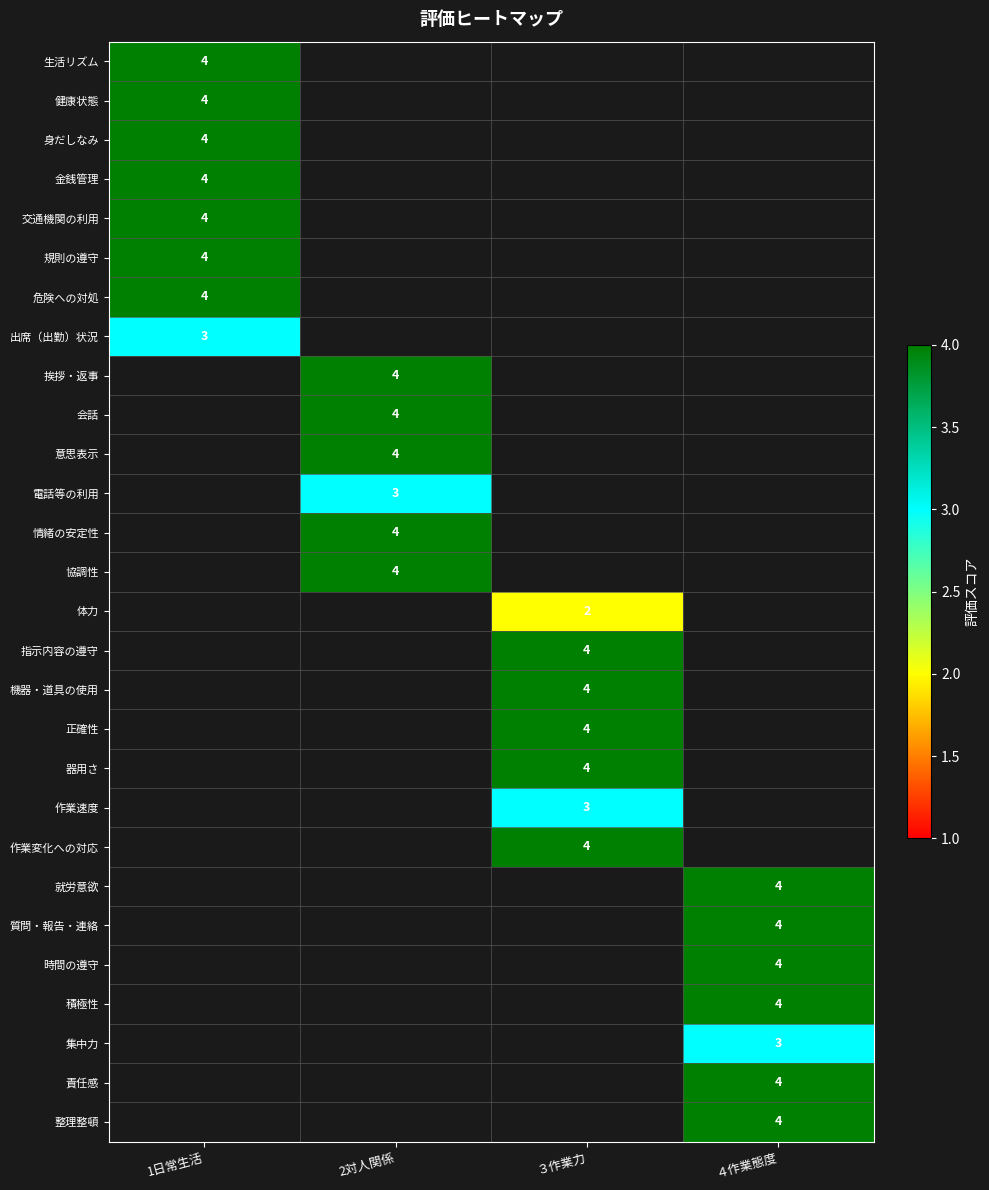

True or false: 交通機関の利用 has a value of 2 at 1日常生活.

False